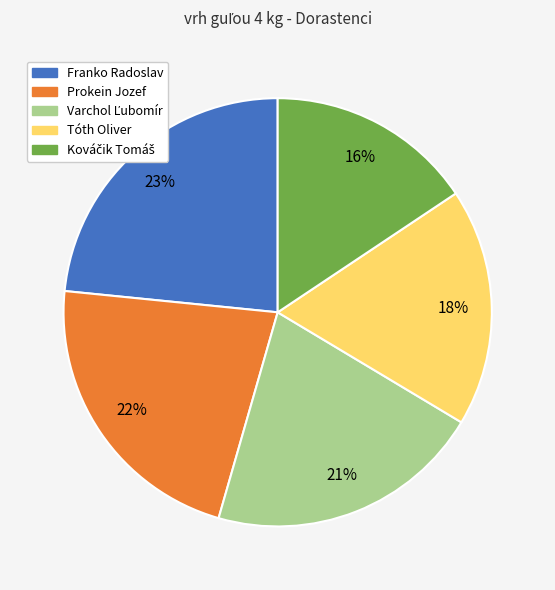

The Prokein Jozef slice represents 34% of the pie. True or false?

False